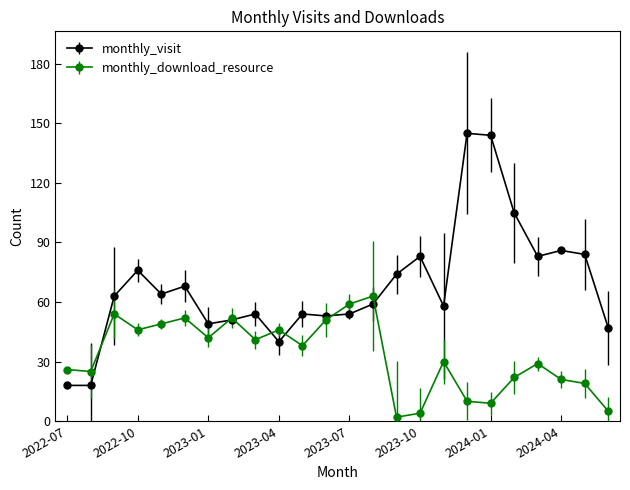

Which series has the largest total across all categories?

monthly_visit